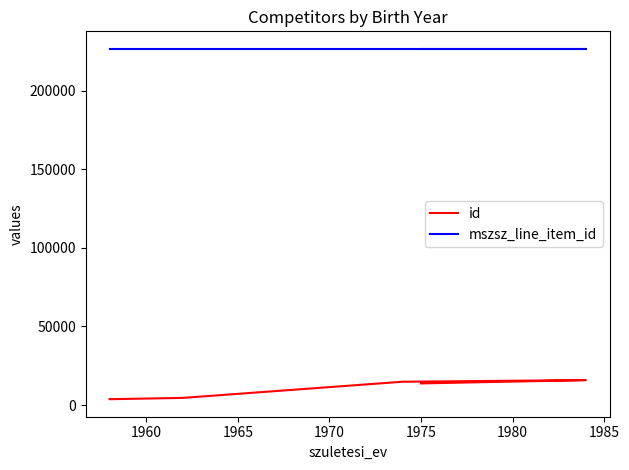

How many categories are shown in the chart?

6